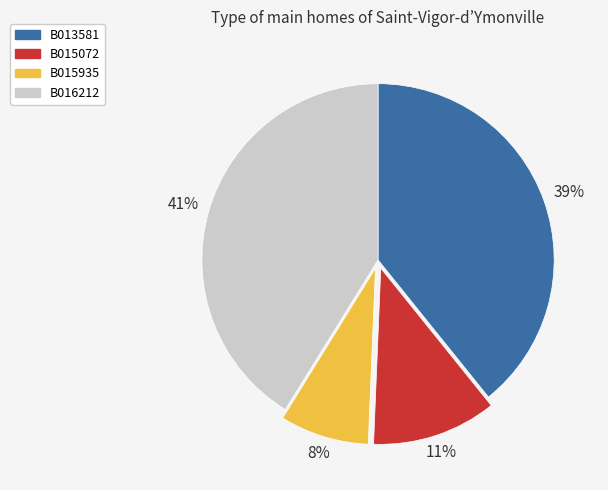

To the nearest percent, what is the difference between the largest and smallest slice percentages?

33%